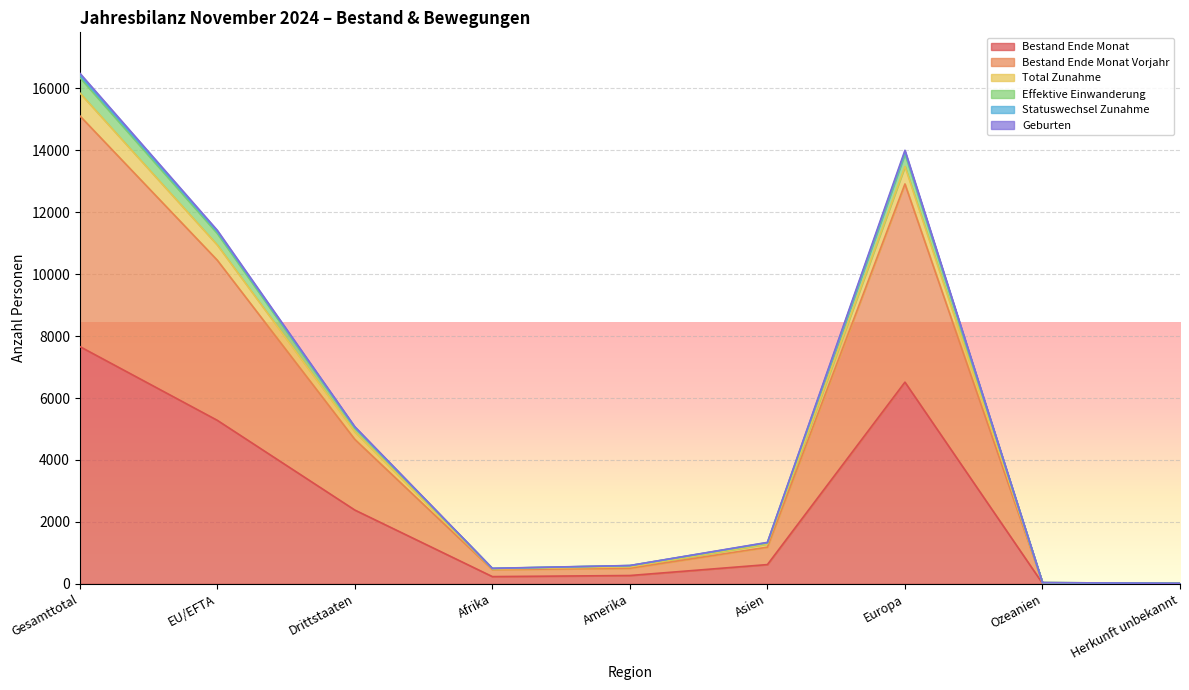

Which category has the highest value in the Bestand Ende Monat series?

Gesamttotal